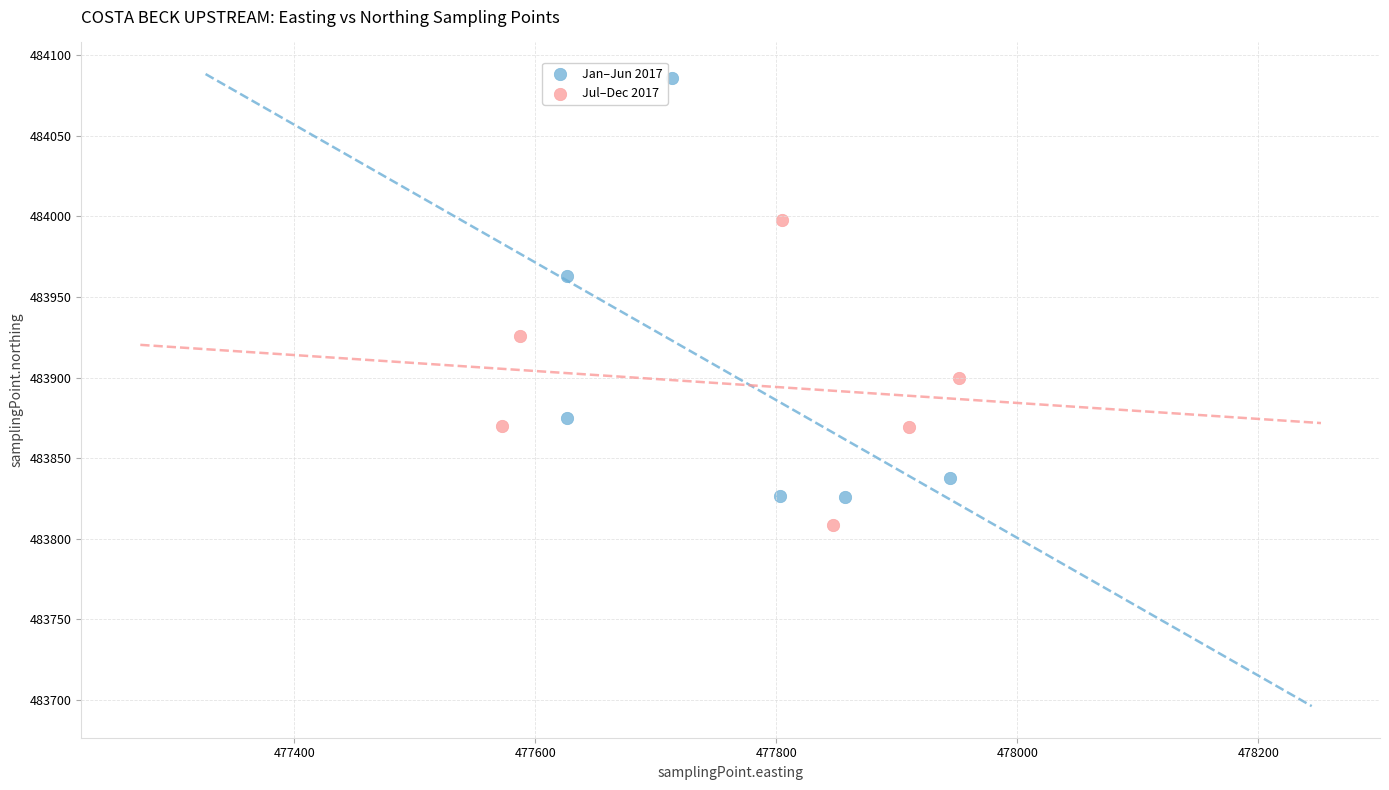

Which series has the largest Y range (max minus min)?

Jan–Jun 2017